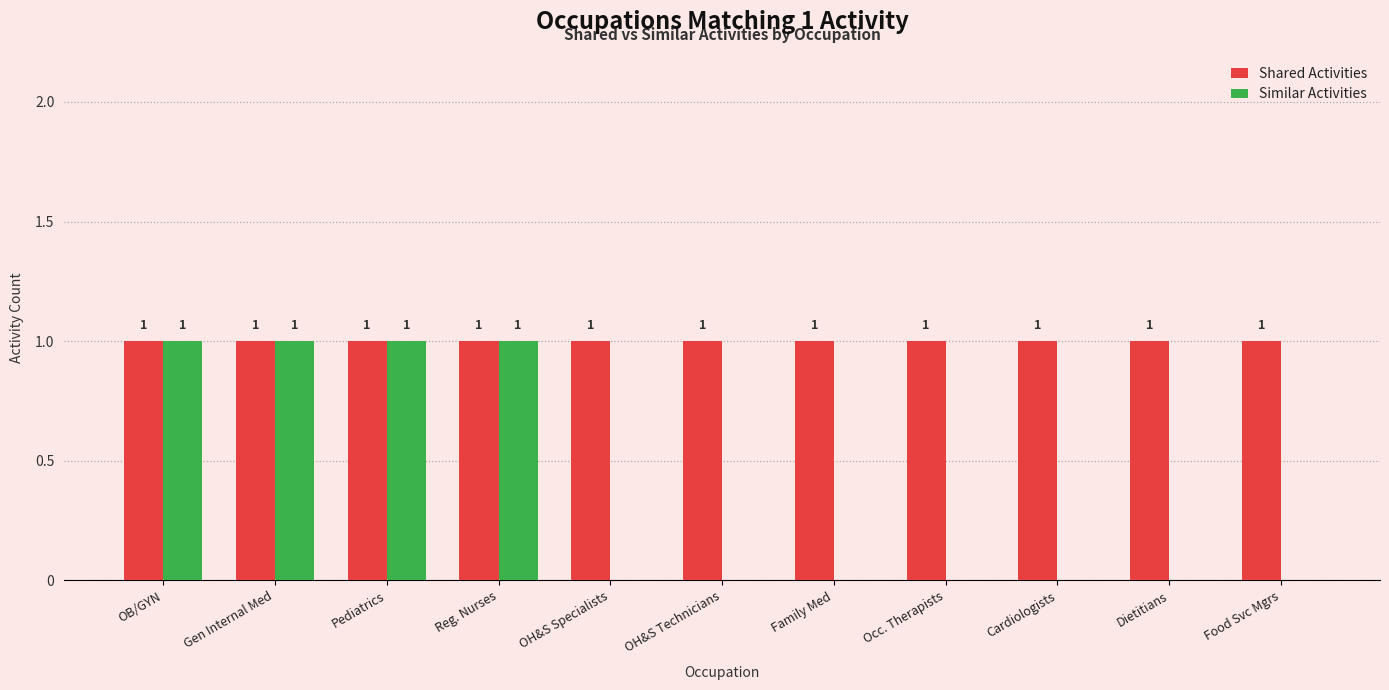

The Similar Activities series shows -1 at Occ. Therapists. True or false?

False